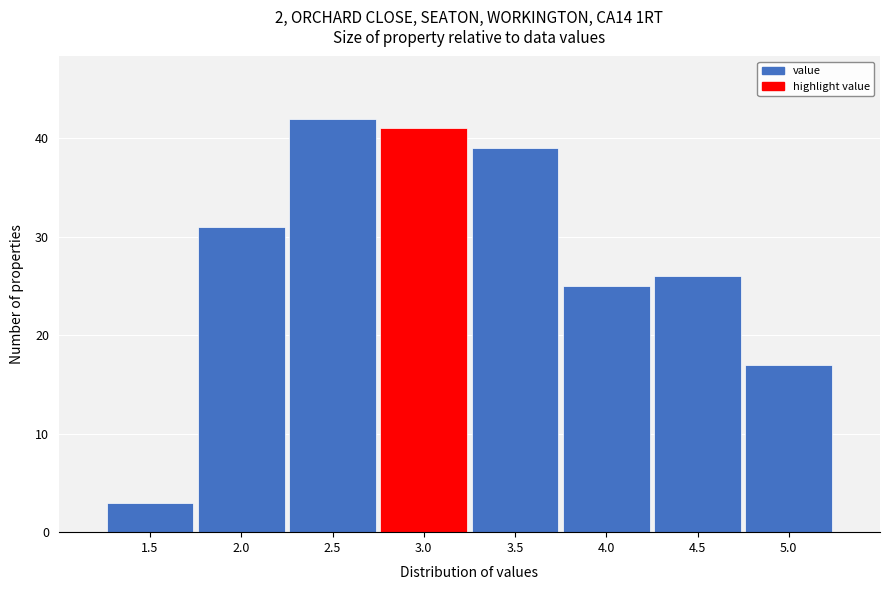

Reading left to right, transcribe all the data shown in this chart.

3	31	42	41	39	25	26	17